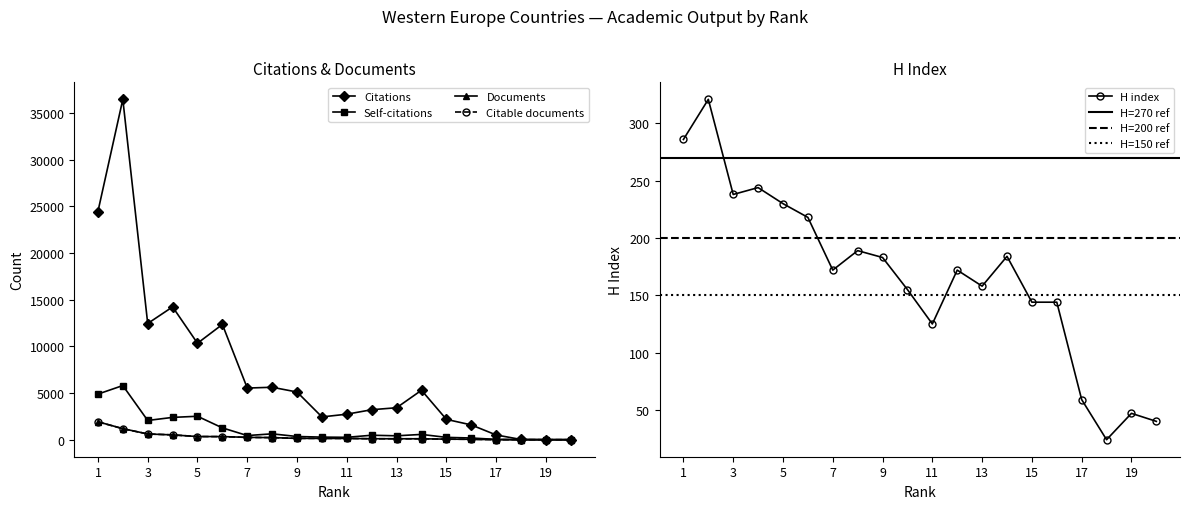

What is the lowest value of the Documents series?

1